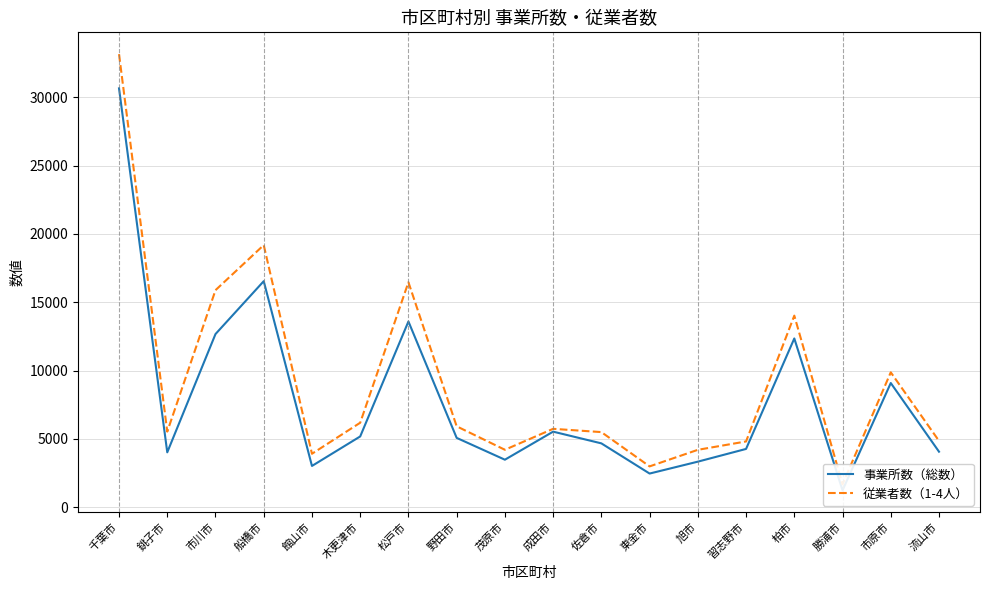

Reading left to right, list all the values displayed in this chart.

事業所数（総数）: 30647	4021	12673	16541	3025	5183	13594	5078	3482	5534	4677	2469	3339	4270	12351	1243	9091	4068
従業者数（1-4人）: 33149	5536	15883	19181	3916	6186	16462	5925	4208	5741	5501	2993	4205	4817	14021	1684	9873	4857